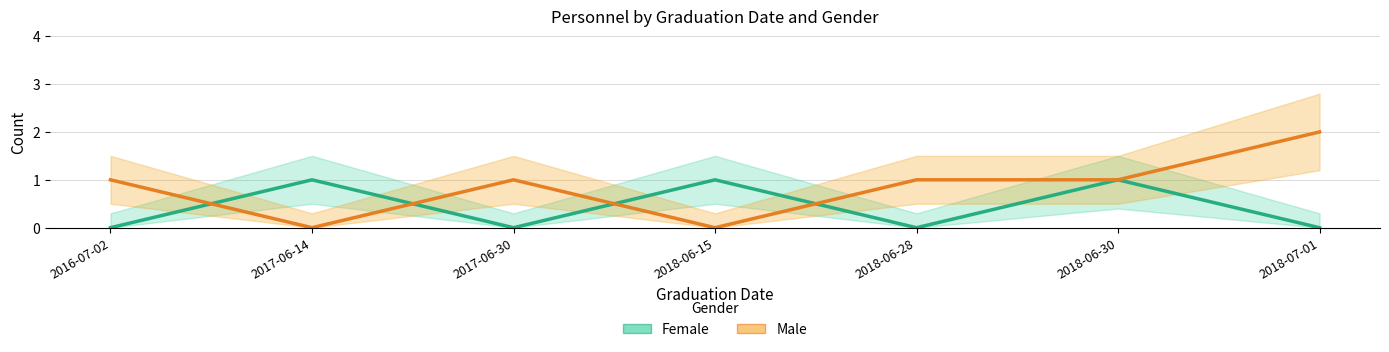

At which category does Male reach its first local peak?

2017-06-30